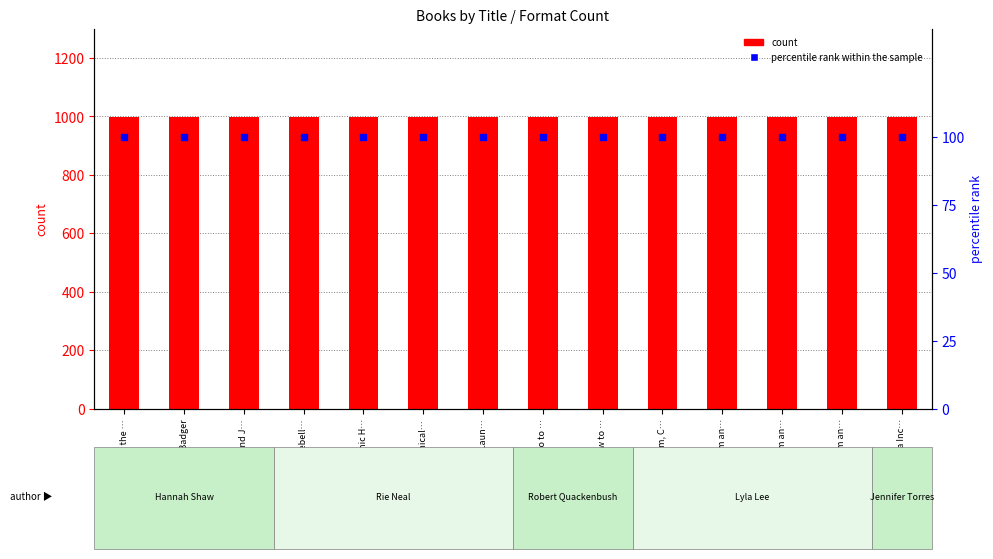

Which series has the largest Y range (max minus min)?

count